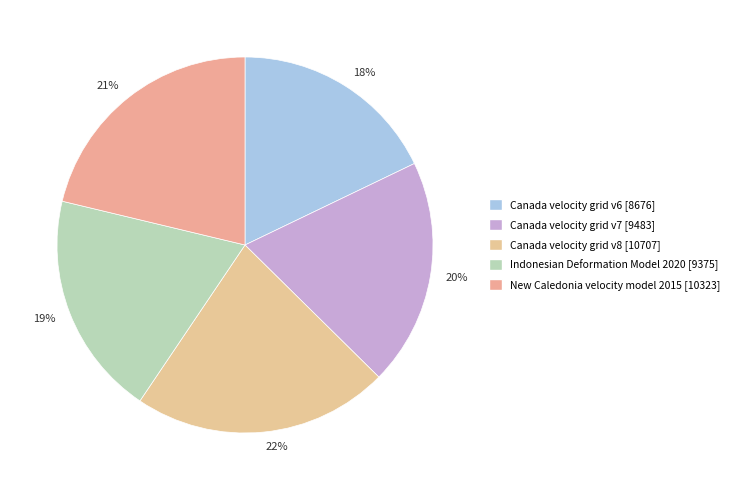

Which slice is the largest?

22%